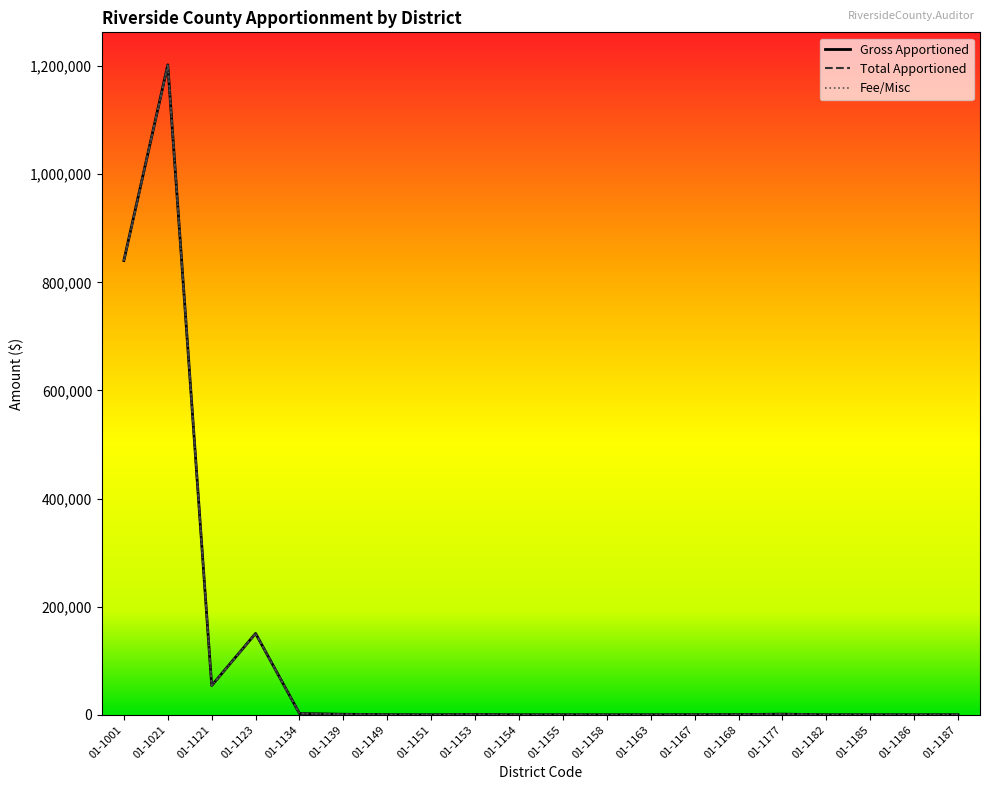

Reading right to left, extract all data points from this chart.

Fee/Misc: 114.1	0.0	95.3	30.6	1115.1	286.7	172.0	81.4	5.0	85.8	18.4	519.4	18.4	194.8	909.8	2228.9	150427.8	54053.8	1202338.3	840310.4
Gross Apportioned: 114.1	0.0	95.3	30.6	1115.1	286.7	172.0	81.4	5.0	85.8	18.4	519.4	18.4	194.8	909.8	2228.9	150427.8	54053.8	1202338.3	840310.4
Total Apportioned: 114.1	0.0	95.3	30.6	1115.1	286.7	172.0	81.4	5.0	85.8	18.4	519.4	18.4	194.8	906.8	2221.4	149925.6	53873.3	1201276.7	839568.4